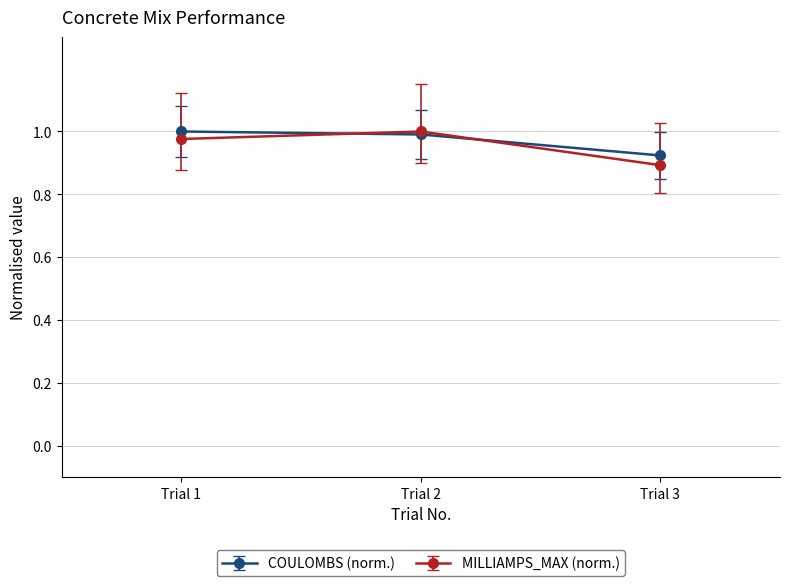

Which series has the largest range (max minus min)?

MILLIAMPS_MAX (norm.)